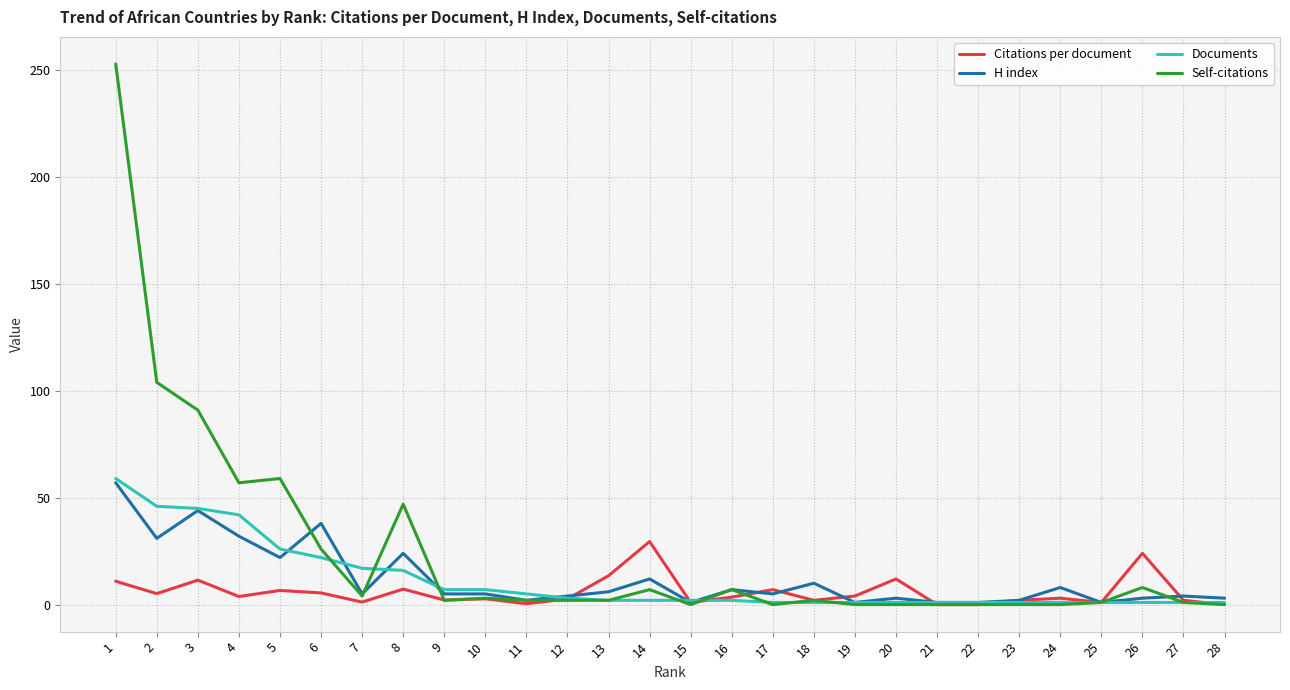

True or false: Self-citations has more than 1 points higher than both neighbors.

True